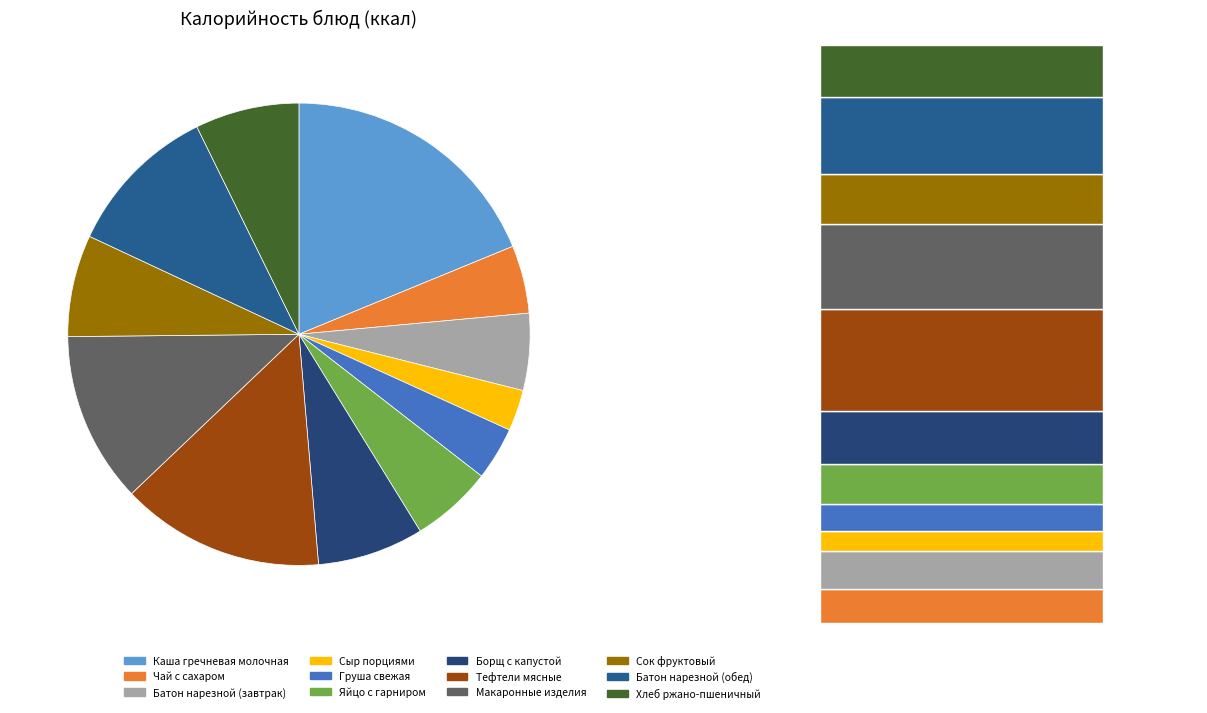

Rank the categories by value from lowest to highest.

Сыр порциями, Груша свежая, Чай с сахаром, Батон нарезной (завтрак), Яйцо с гарниром, Сок фруктовый, Хлеб ржано-пшеничный, Борщ с капустой, Батон нарезной (обед), Макаронные изделия, Тефтели мясные, Каша гречневая молочная